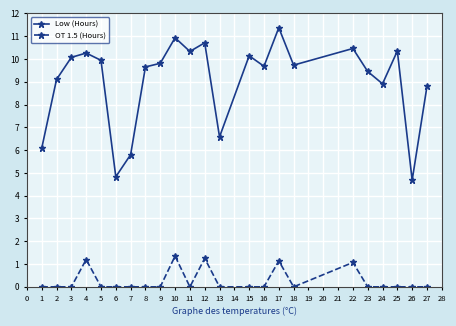

How many categories are shown in the chart?

23